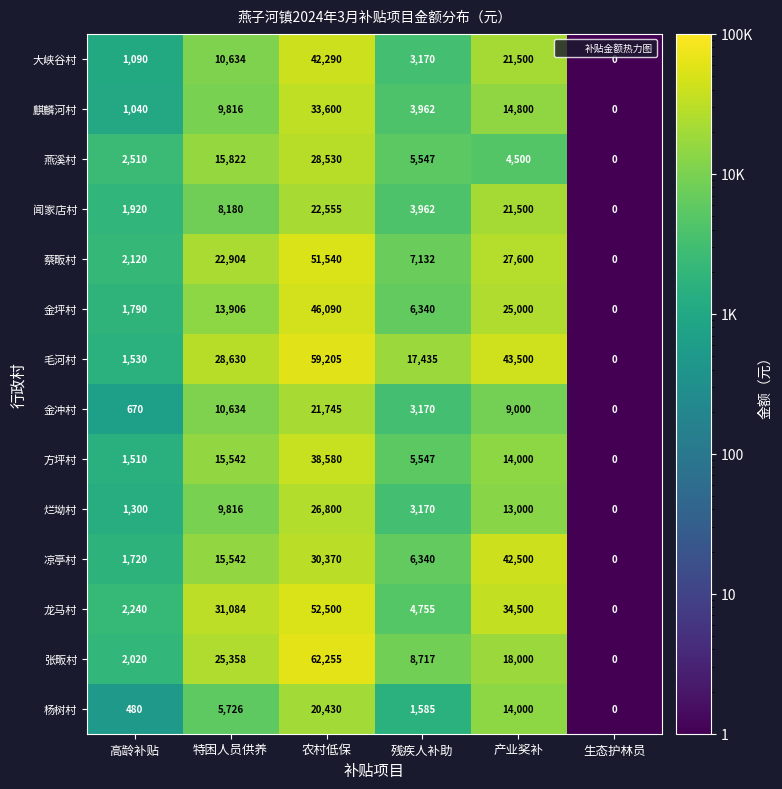

How many series are shown in this chart?

14